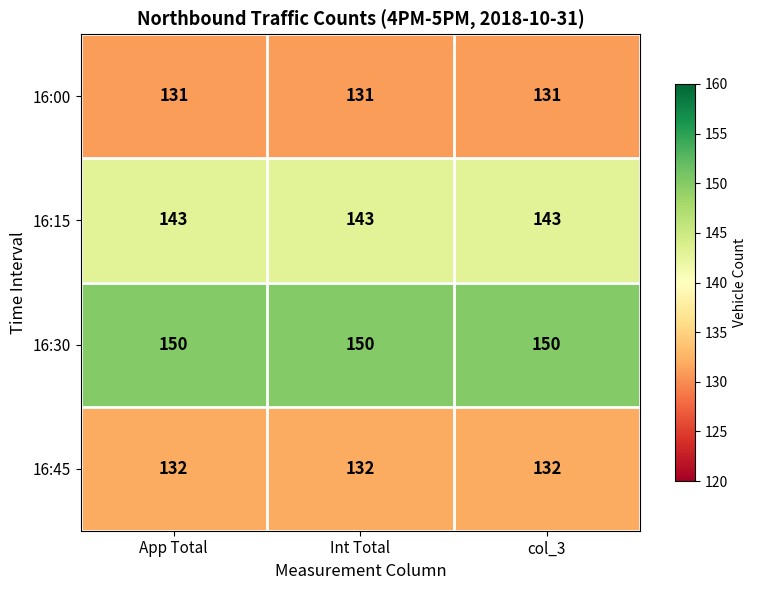

What is the spread (max minus min) of values at col_3?

19